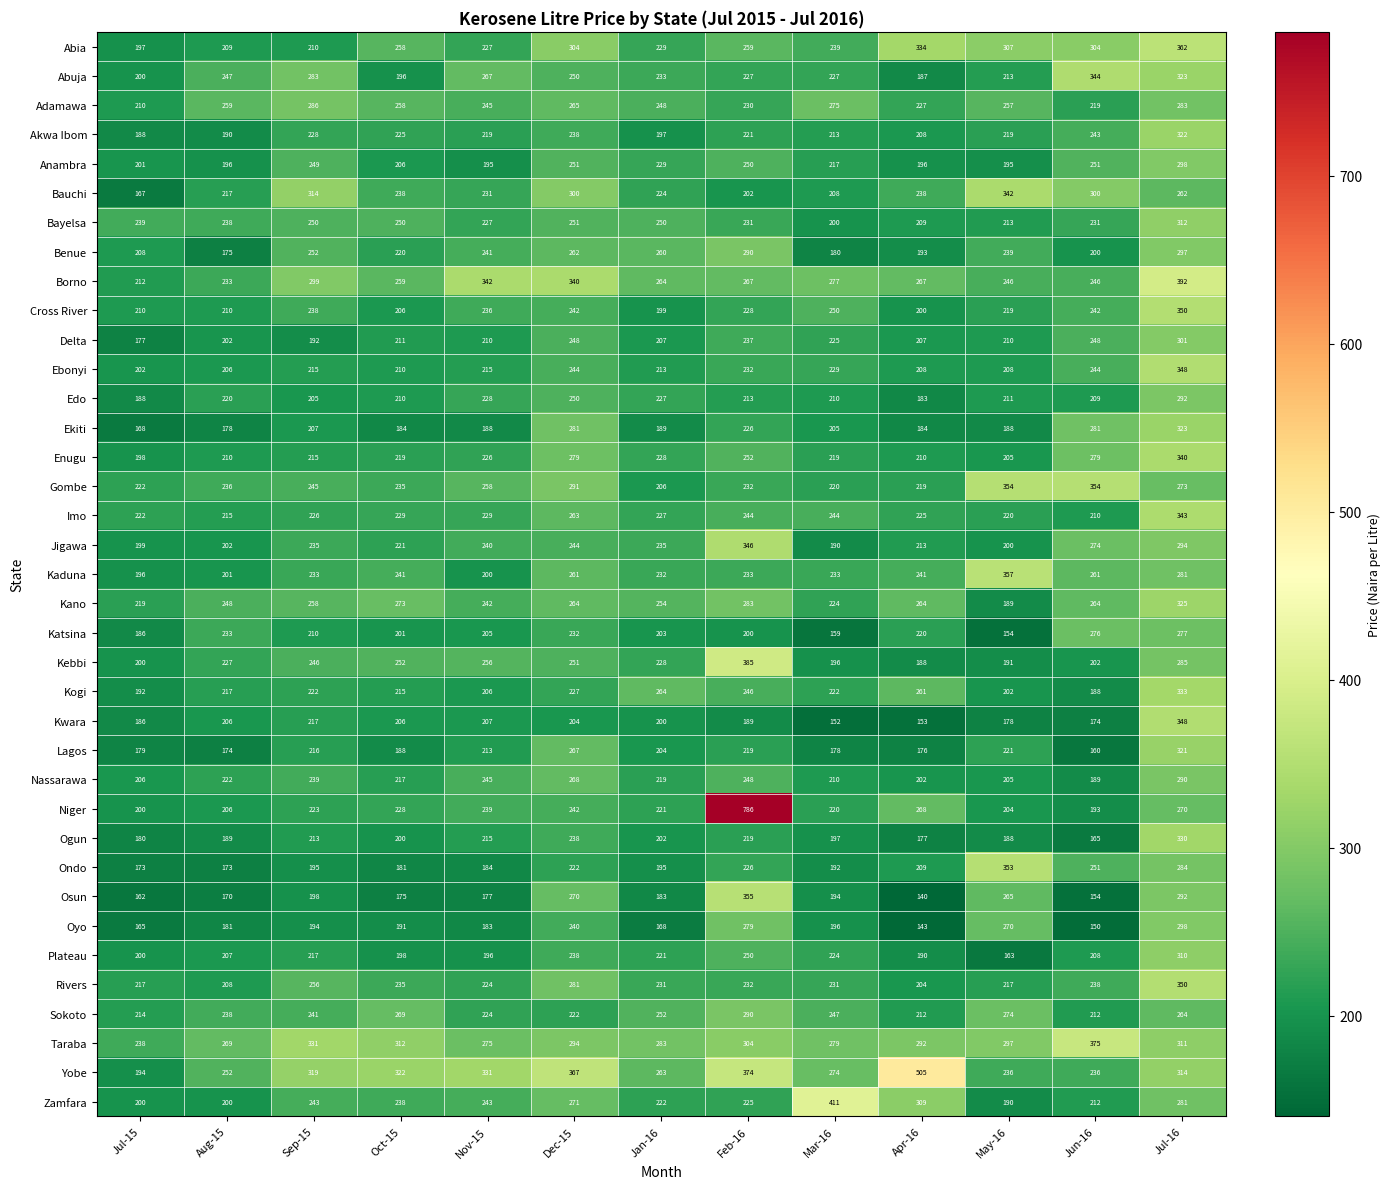

Which series has the largest range (max minus min)?

Niger